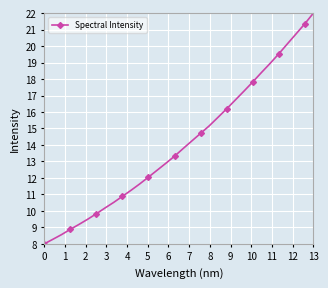

True or false: there are more than 1 points higher than both neighbors.

False